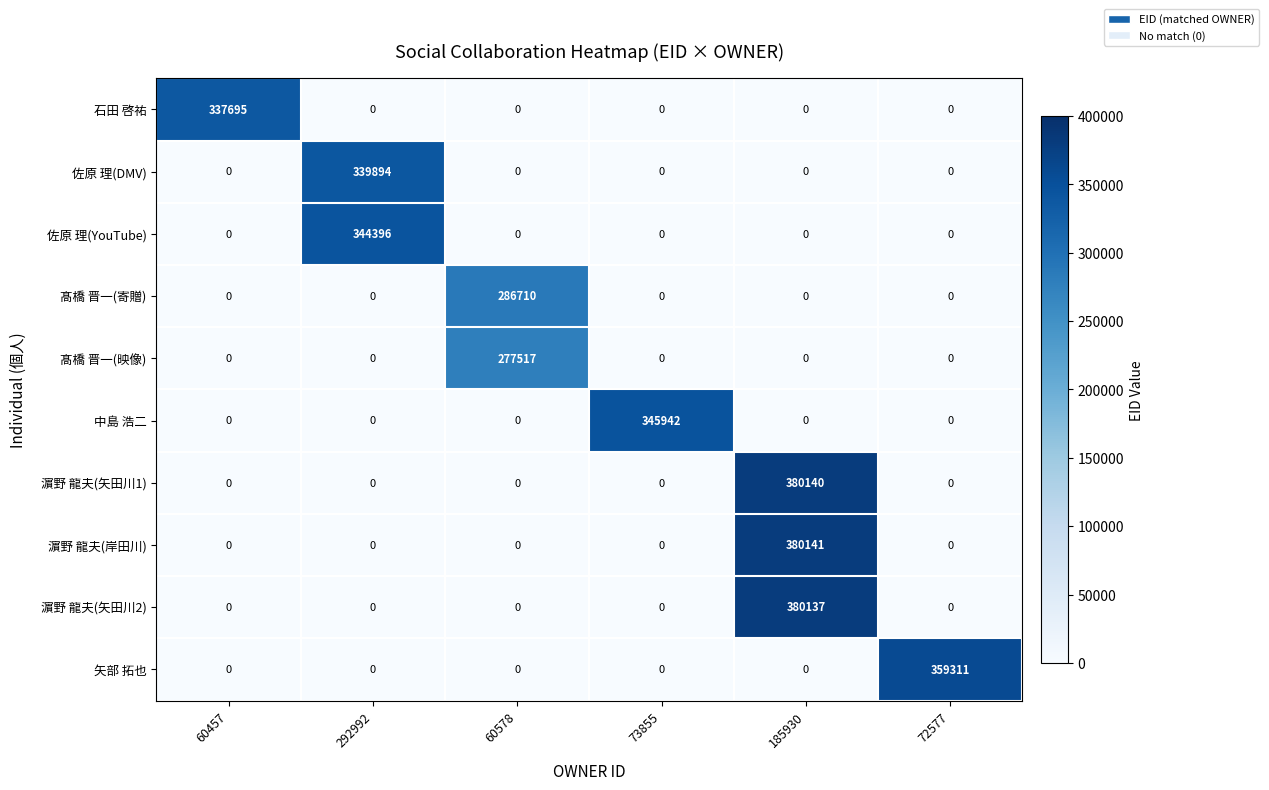

Which series has the largest range (max minus min)?

濵野 龍夫(岸田川)